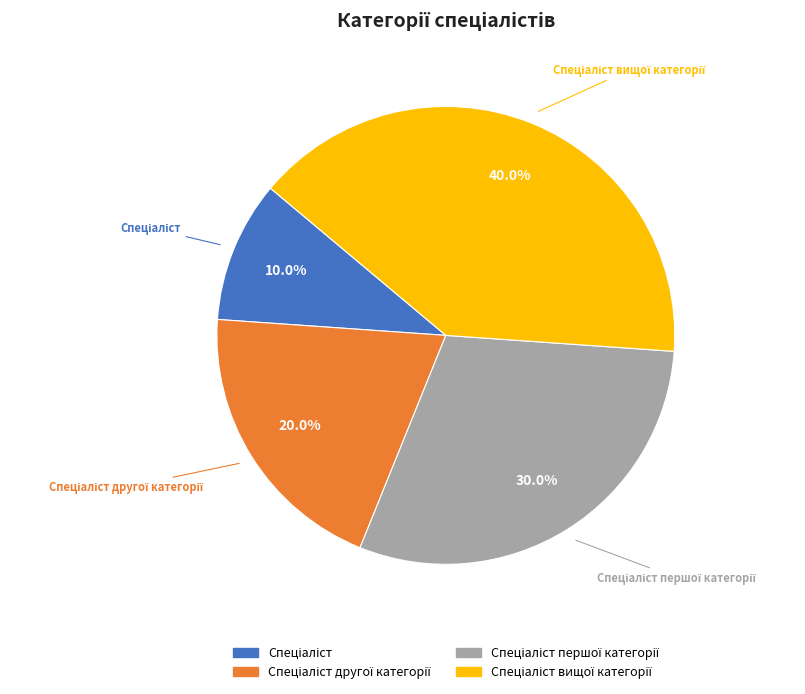

Is there any slice that represents more than half of the pie?

No